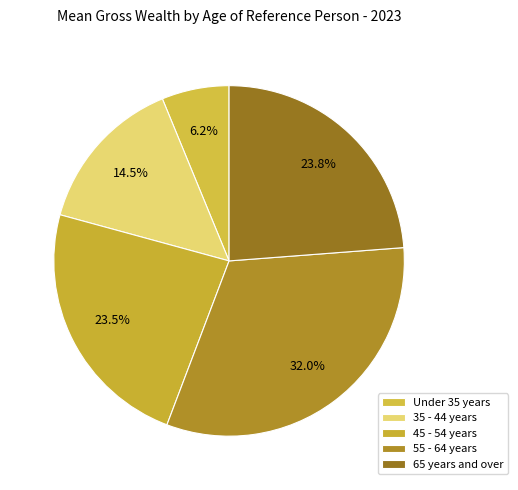

To the nearest percent, what is the difference between the 65 years and over and 55 - 64 years slice percentages?

8%